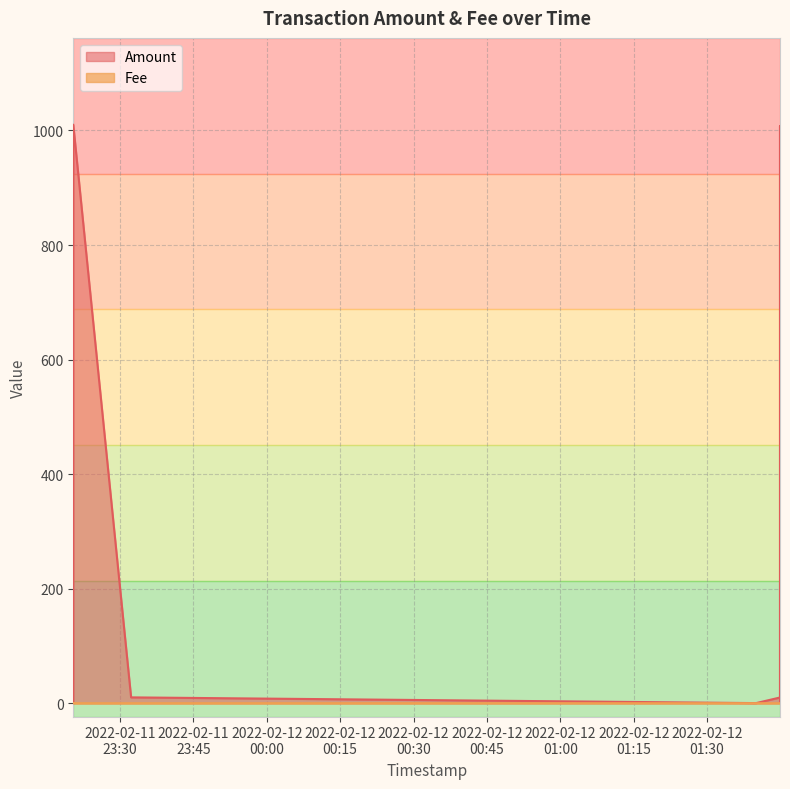

Which series ends up on top after the final intersection of Fee and Amount?

Amount